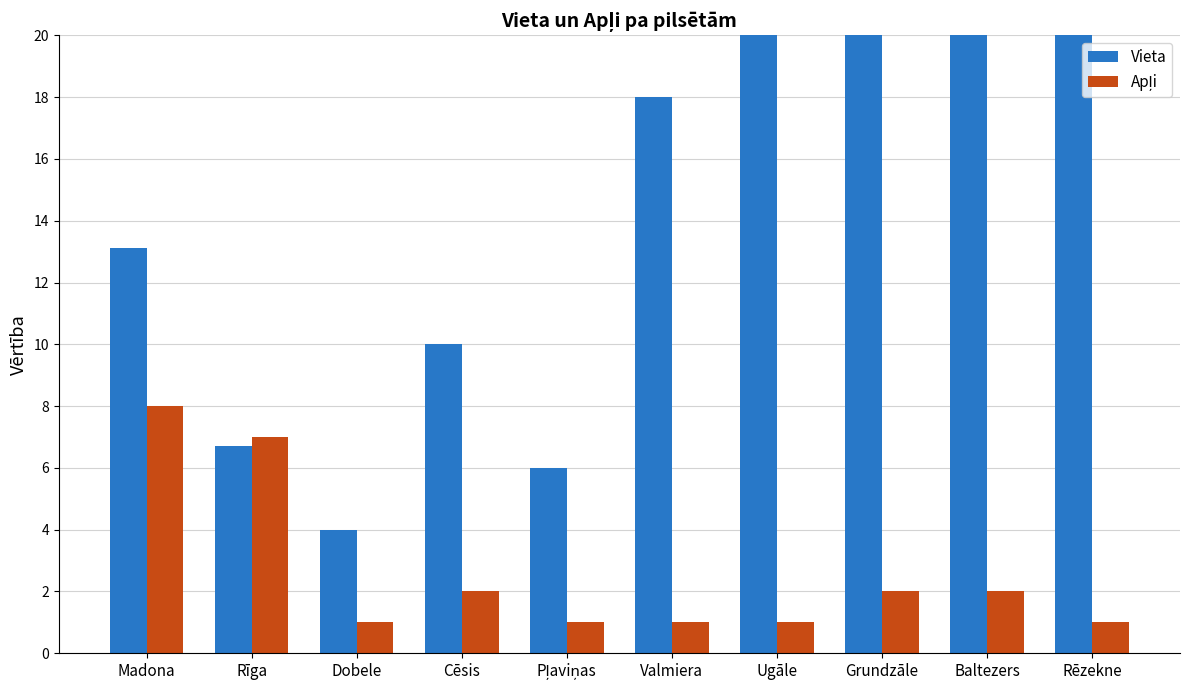

How many bars are there in each group?

2